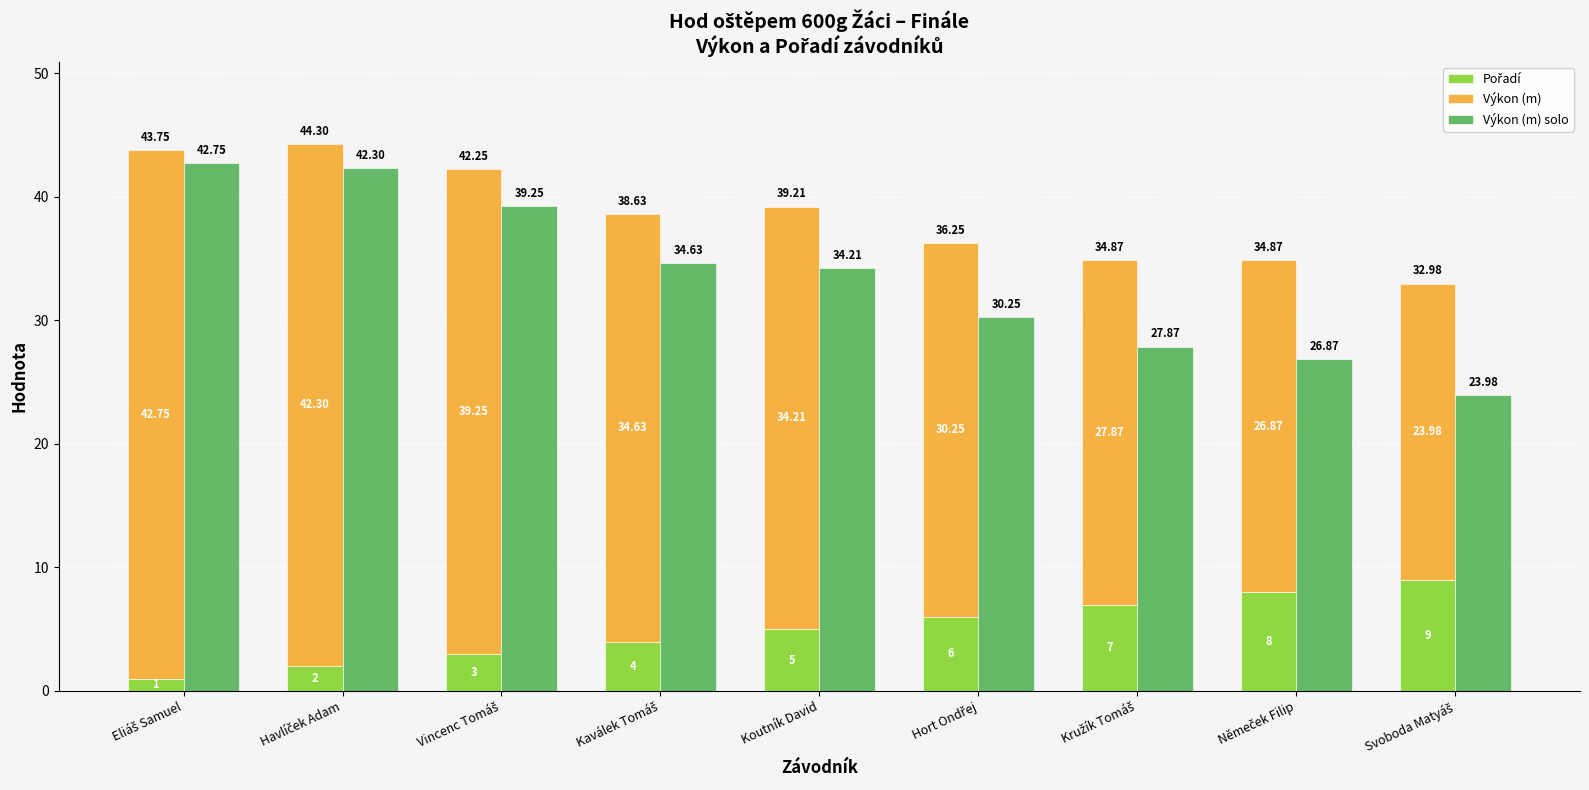

Which series changed the most between Hort Ondřej and Kružík Tomáš?

Výkon (m)